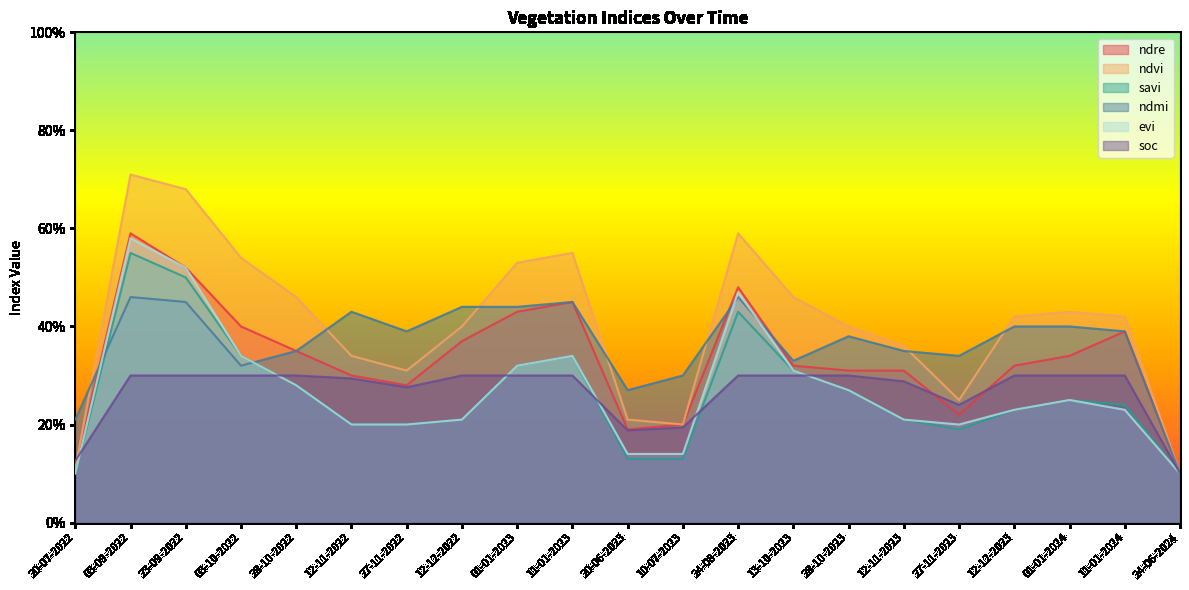

Where do soc and evi first cross each other?

20-07-2022 and 03-09-2022